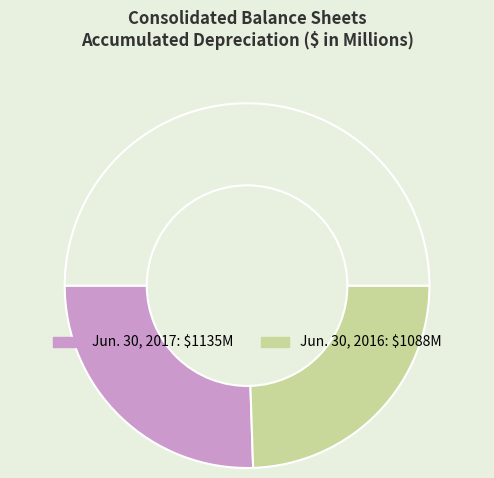

How many segments does this pie chart have?

3